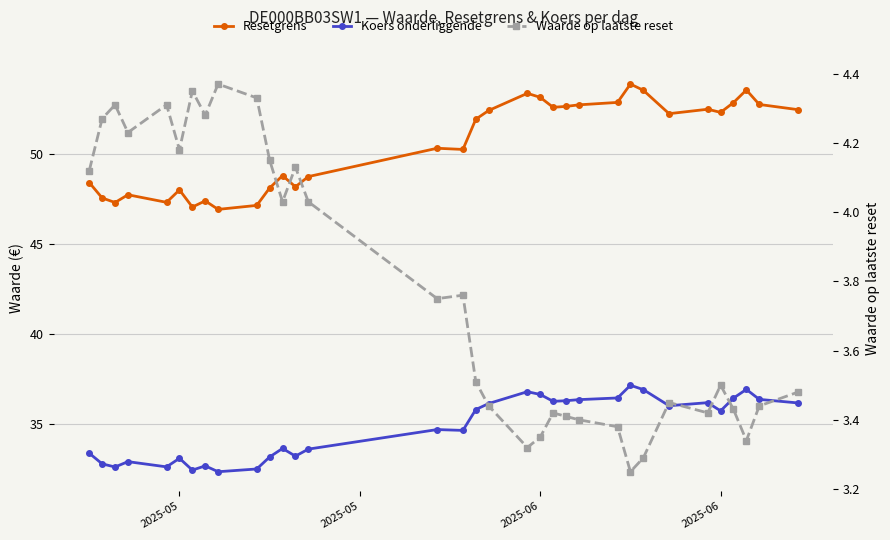

How many series are shown in this chart?

3